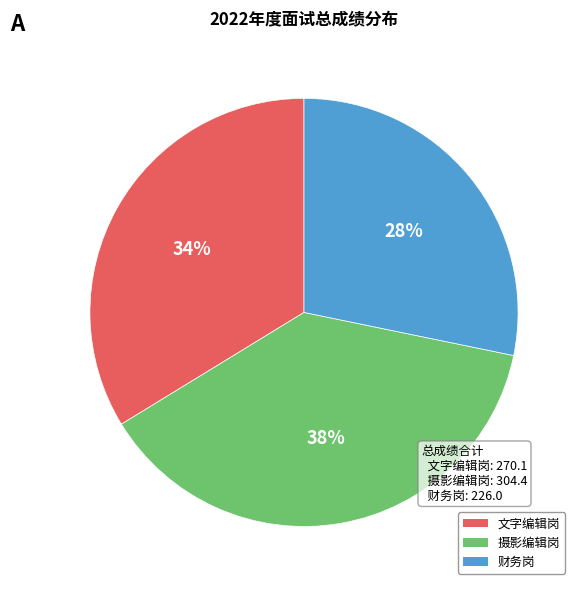

Is there any slice that represents more than half of the pie?

No